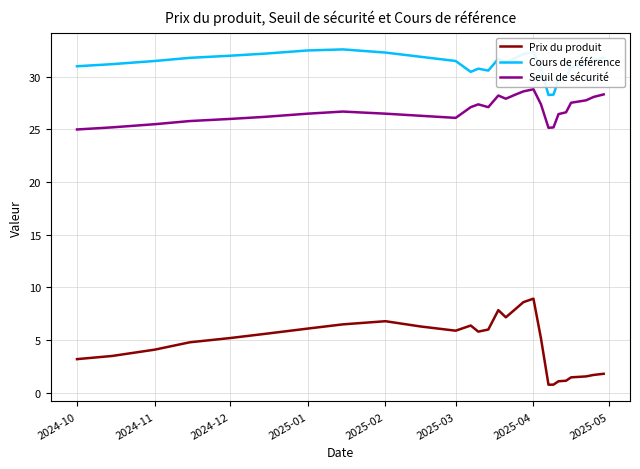

Does the chart display data point markers on the line(s)?

No